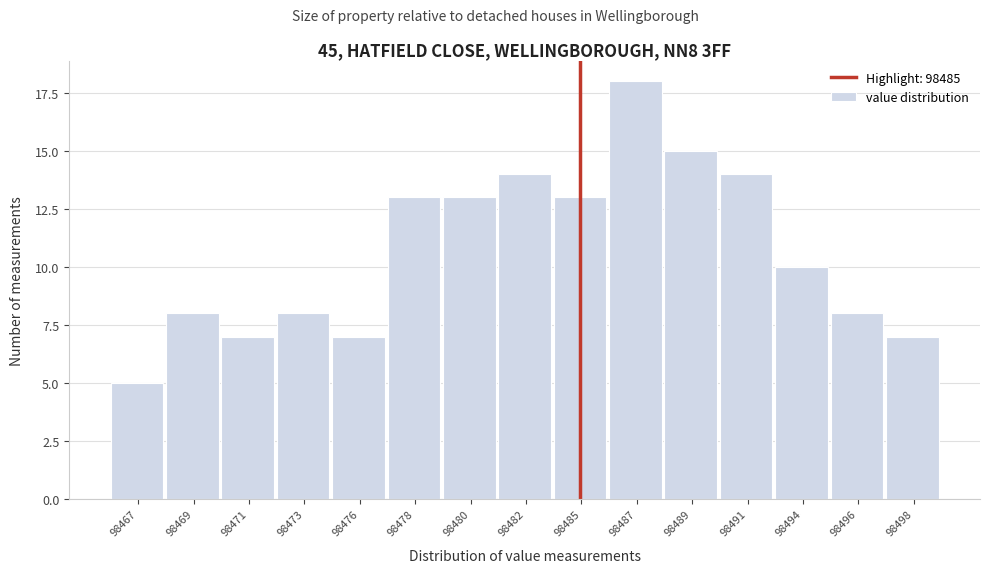

Reading right to left, extract all data points from this chart.

7	8	10	14	15	18	13	14	13	13	7	8	7	8	5